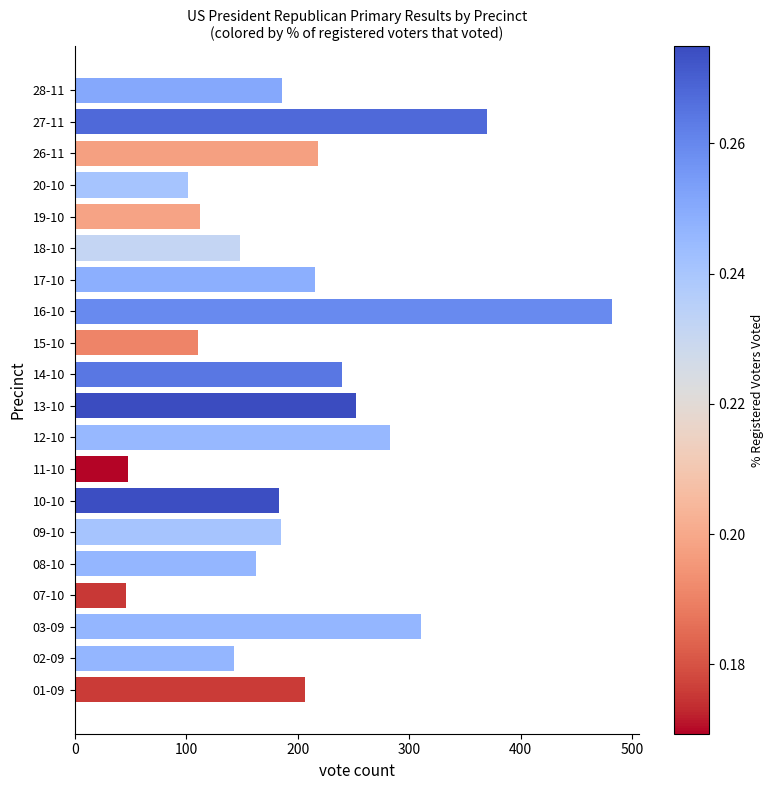

The value at 01-09 is 309. True or false?

False